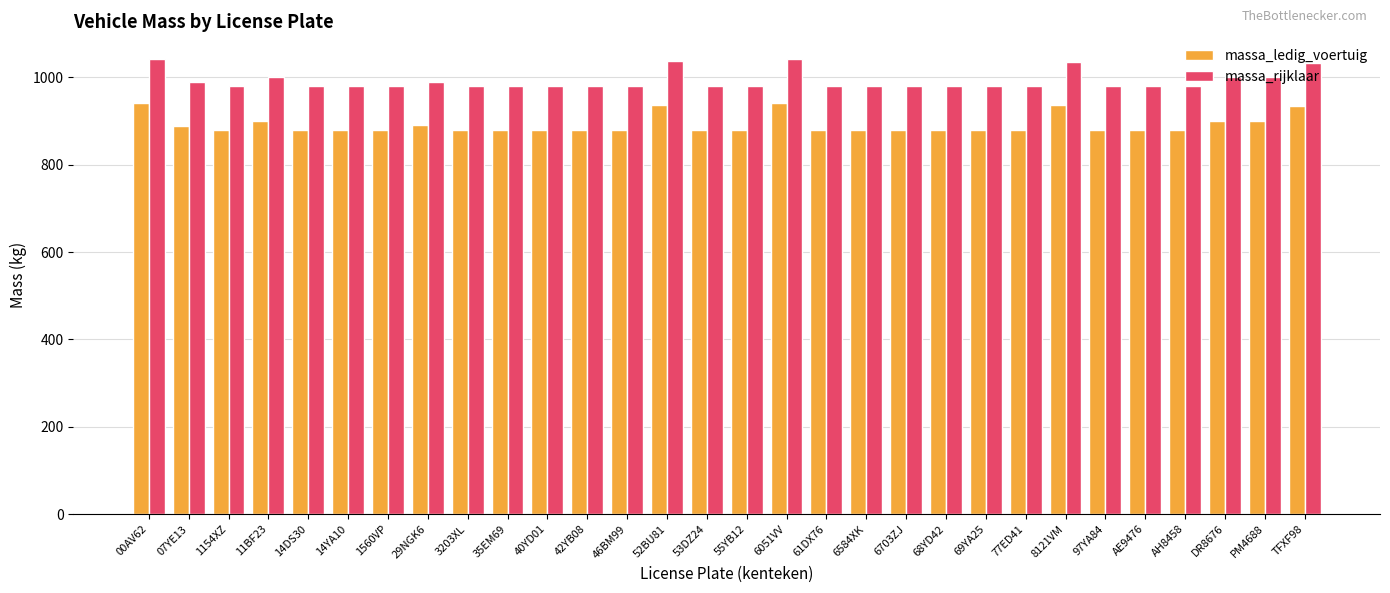

What is the average value of the massa_ledig_voertuig series?

892